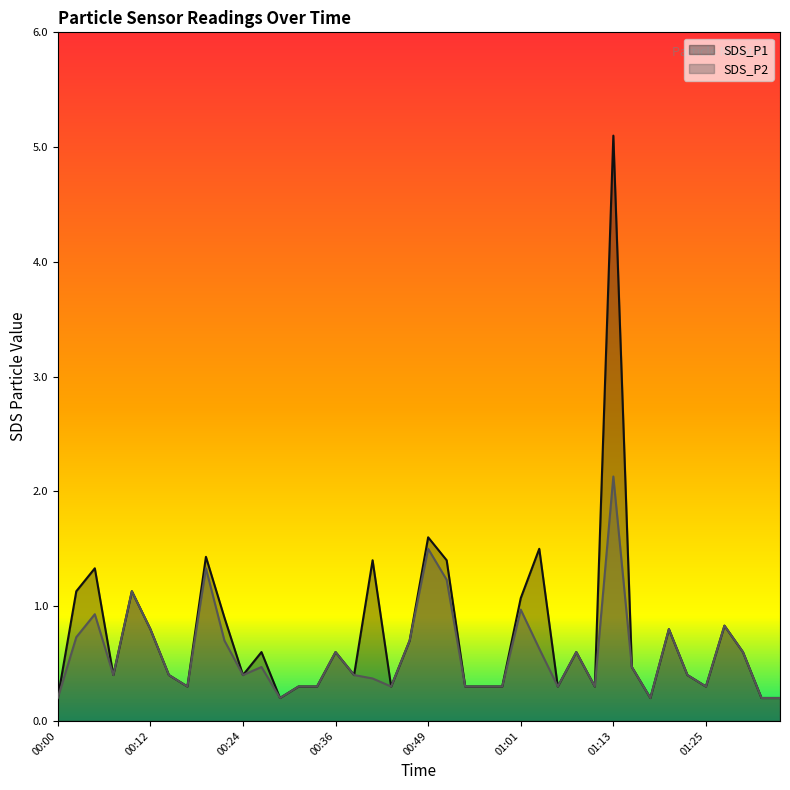

At how many categories does at least one series exceed 2?

1